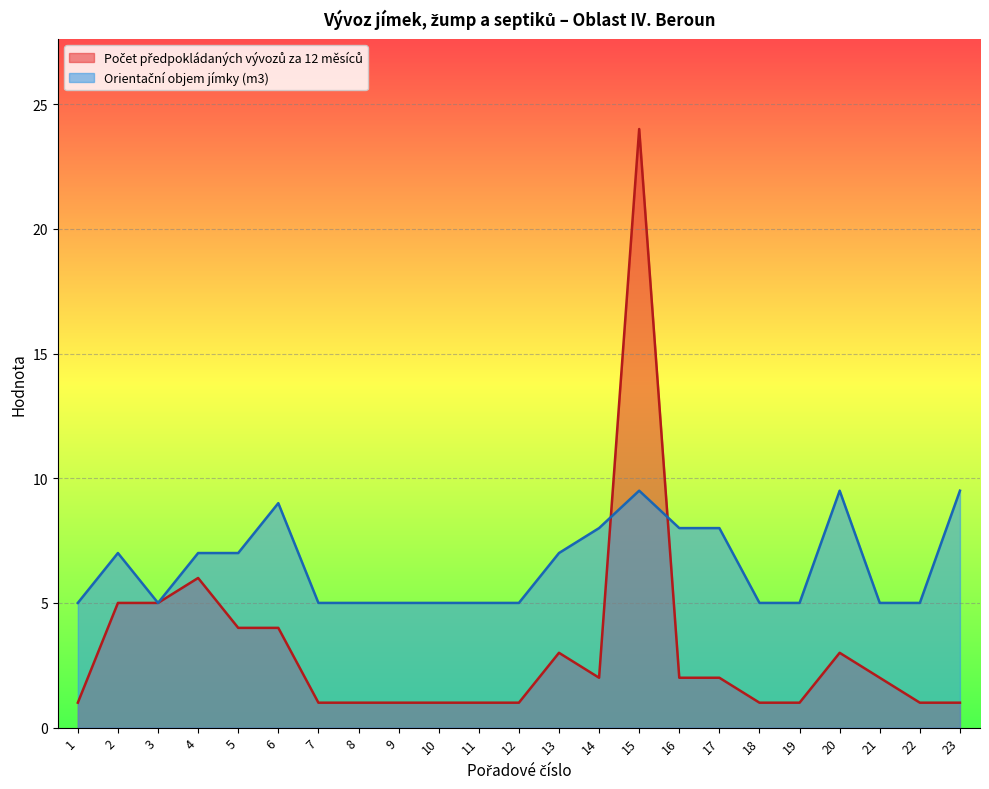

At which category does Orientační objem jímky (m3) reach its first local valley?

3